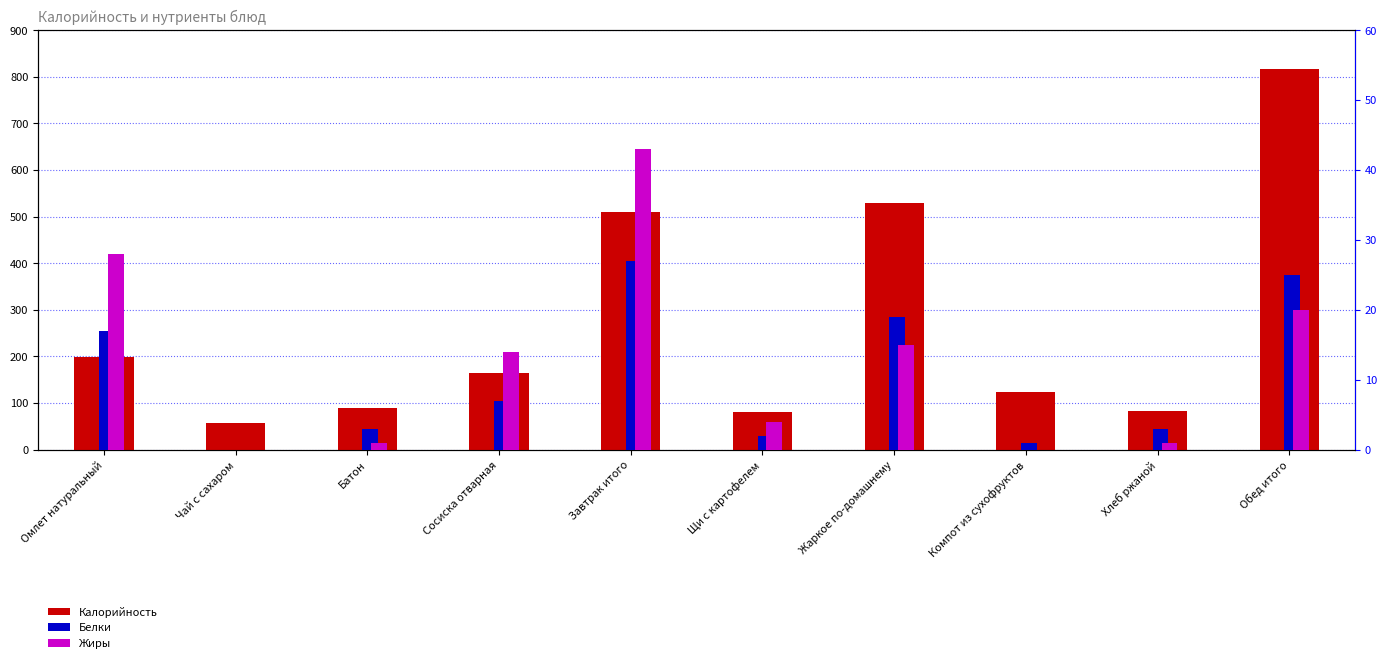

The Белки series shows 13 at Чай с сахаром. True or false?

False